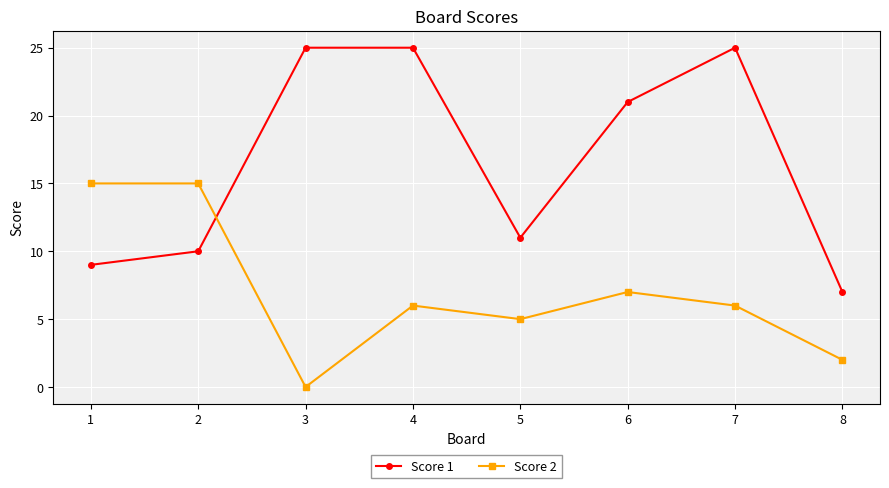

What is the value of the Score 1 point at the 5th from the left?

11